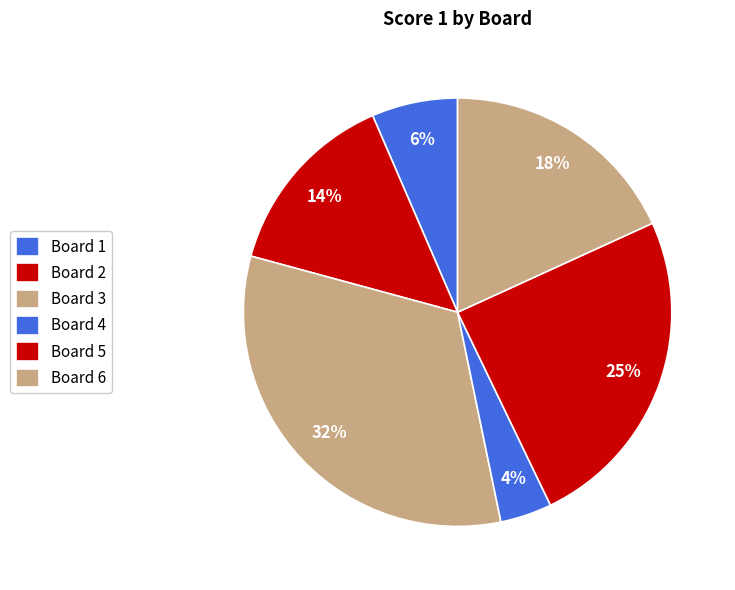

The Board 2 slice represents 5% of the pie. True or false?

False